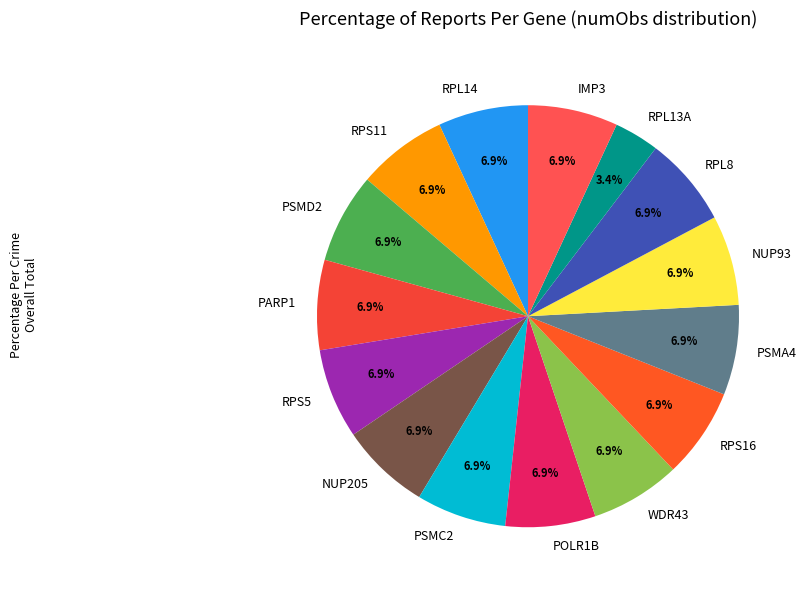

To the nearest percent, what percentage of the pie is PSMC2?

7%